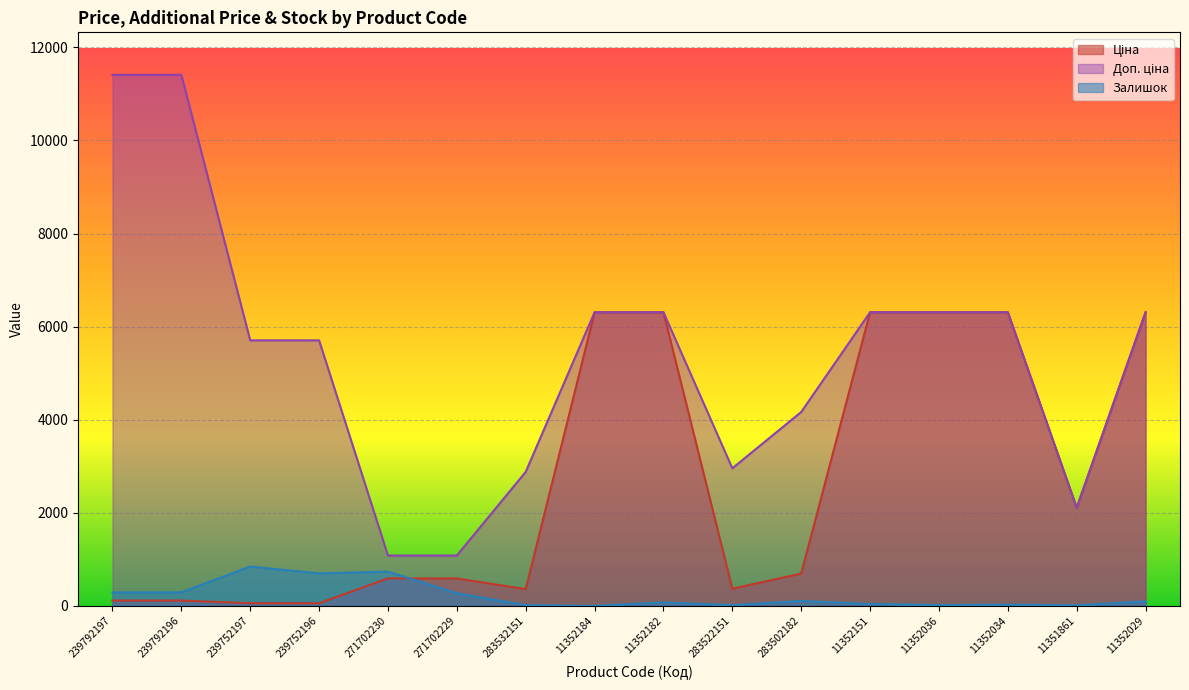

Which series has the widest spread of values?

Доп. ціна